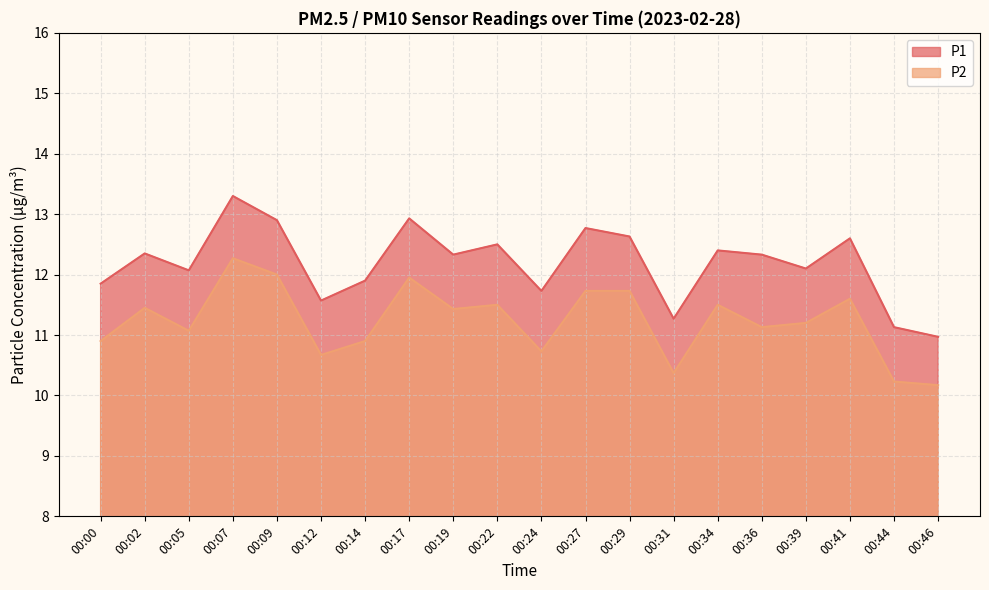

Is the value of P1 at 00:39 greater than the value of P2 at 00:07?

No